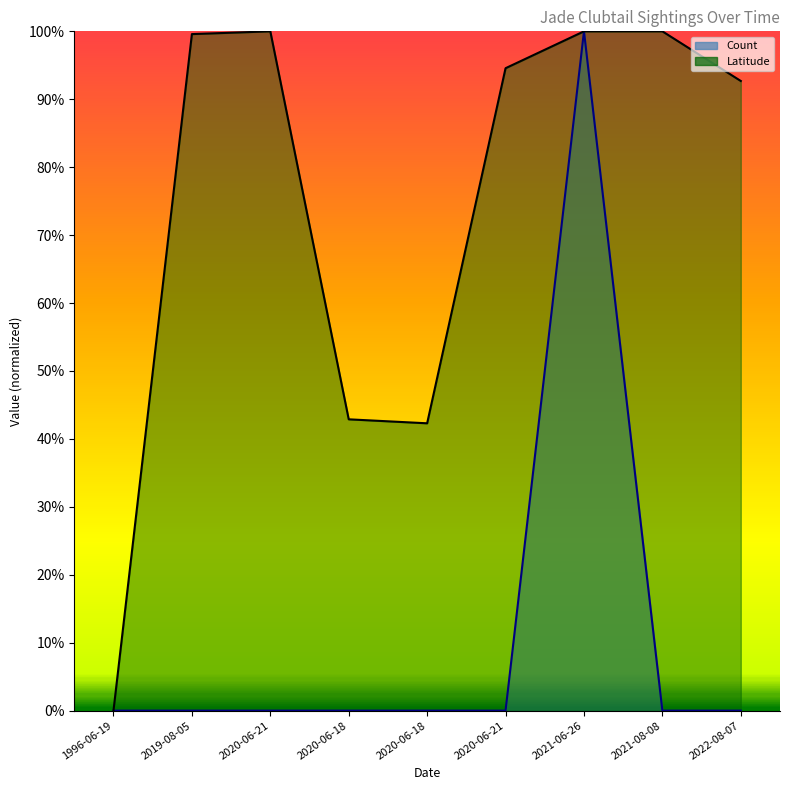

What are all the series names shown in the legend?

Count, Latitude